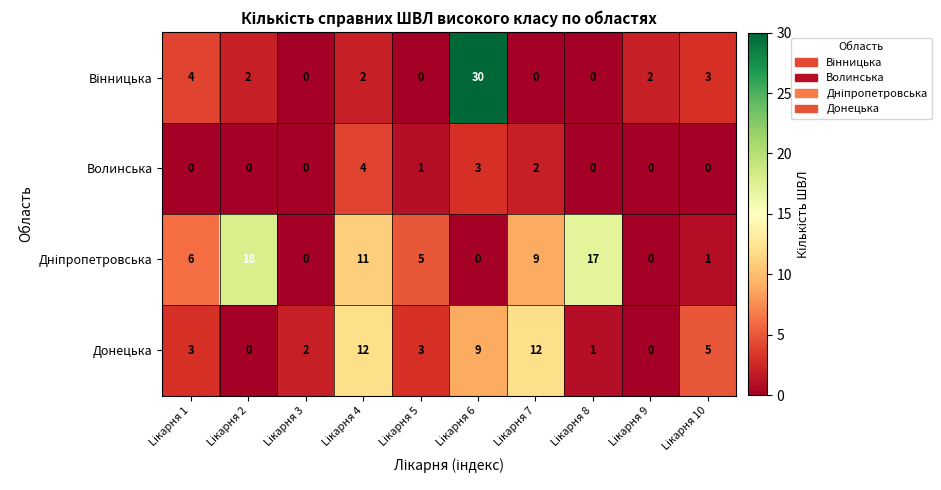

What is the maximum value shown in the chart?

30